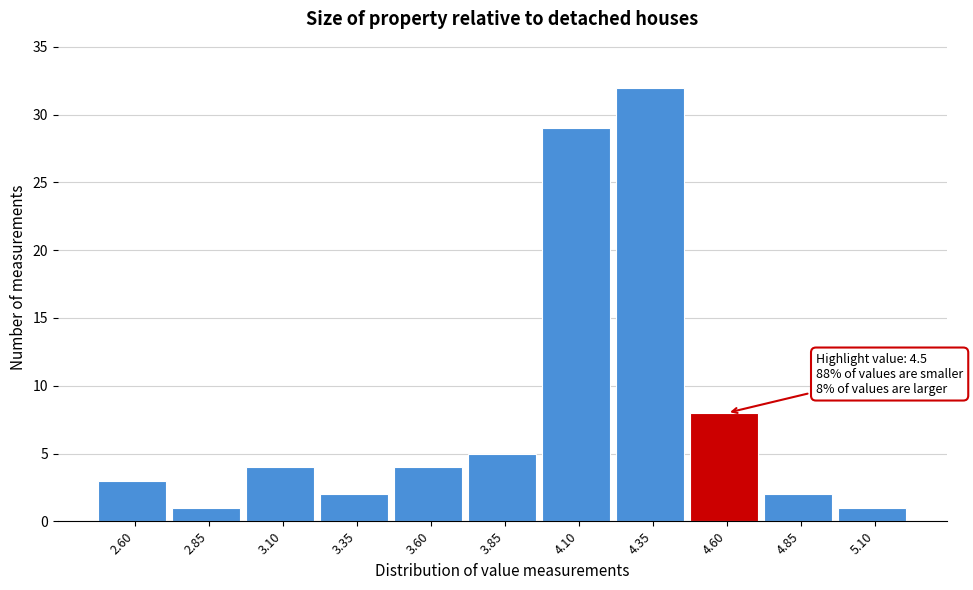

Which range on the x-axis has the tallest bar?

4.225 to 4.475